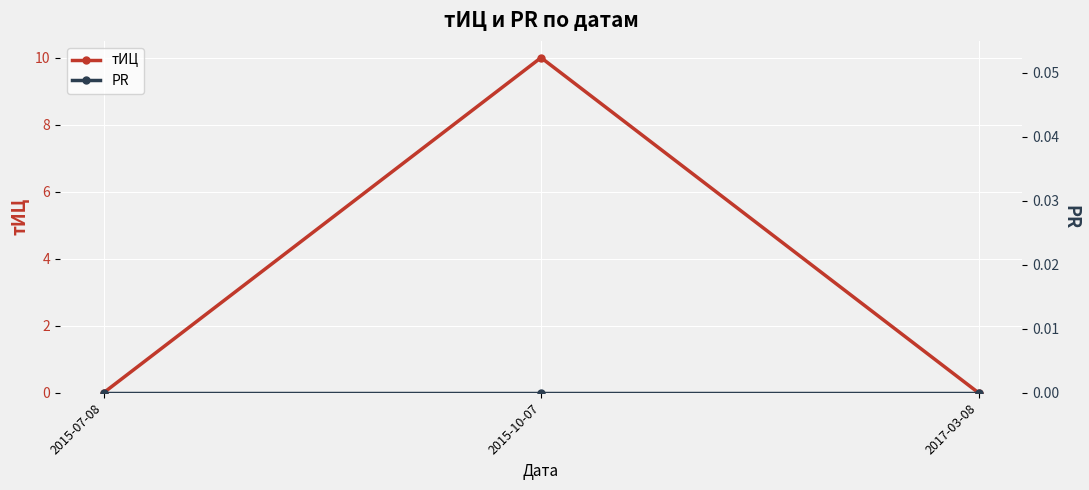

What is the label of the 3rd point from the left?

2017-03-08